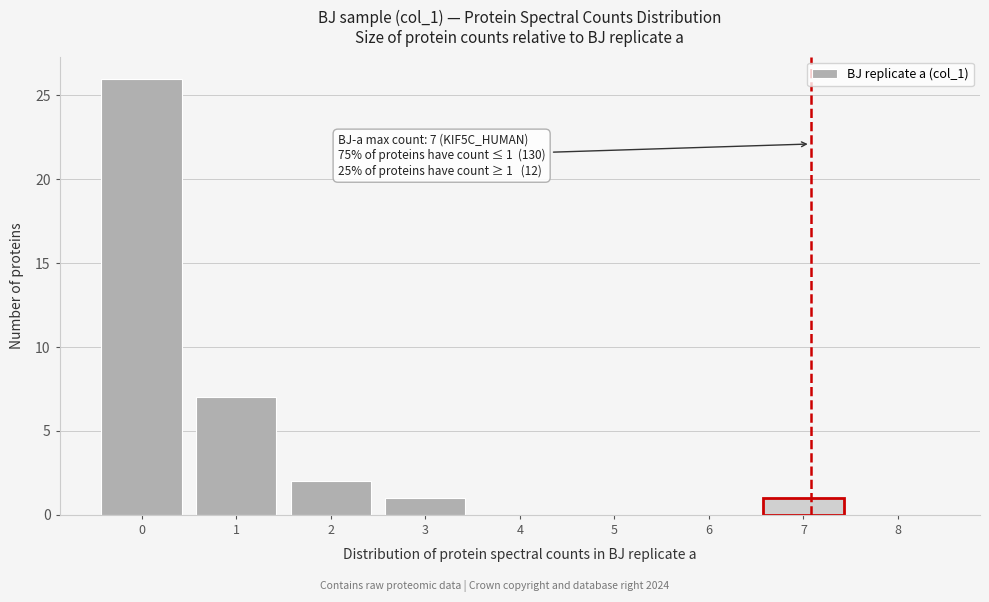

Reading right to left, list all the values displayed in this chart.

8=0	7=1	6=0	5=0	4=0	3=1	2=2	1=7	0=26